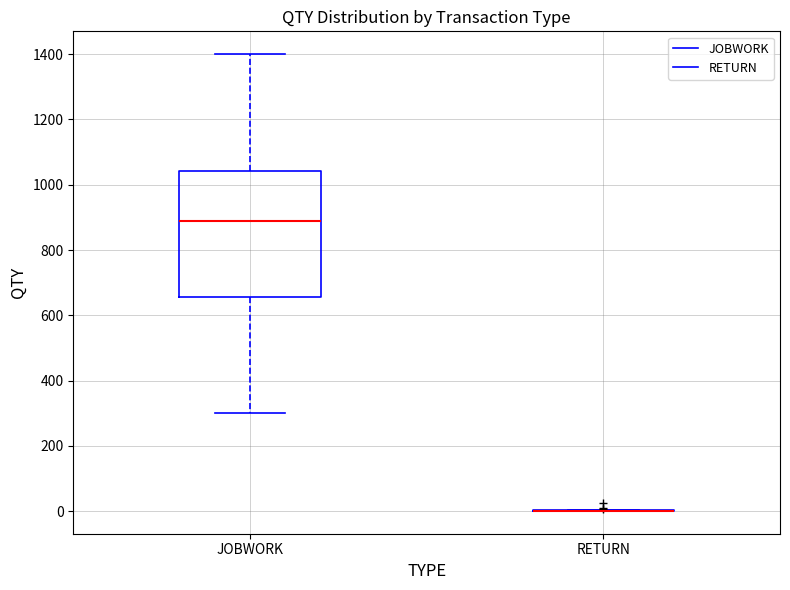

Comparing the boxes themselves (not the whiskers), which one is the tallest?

JOBWORK